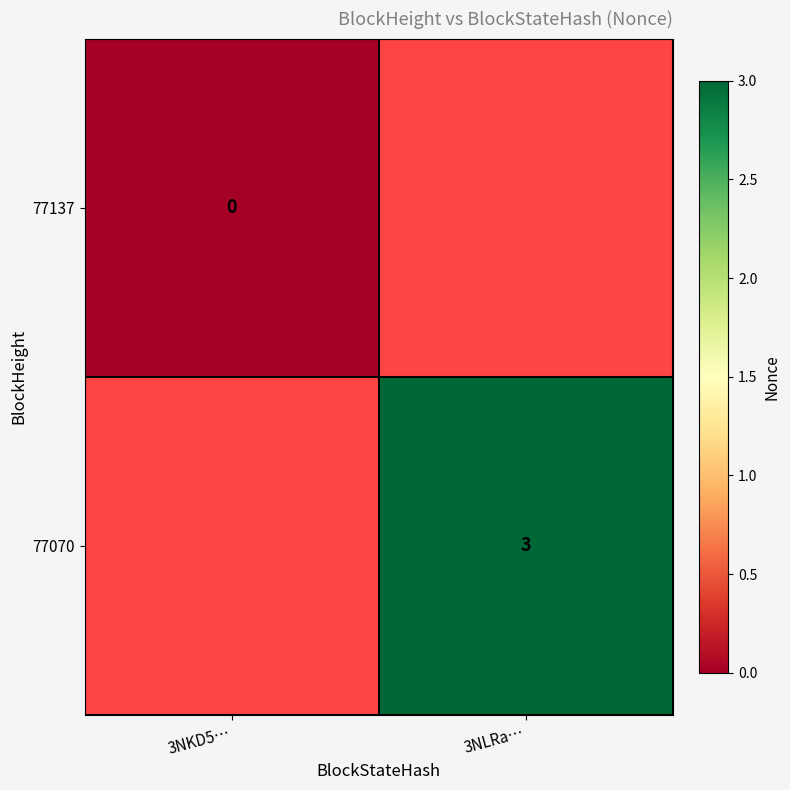

The 77070 series shows 4 at 3NLRa…. True or false?

False